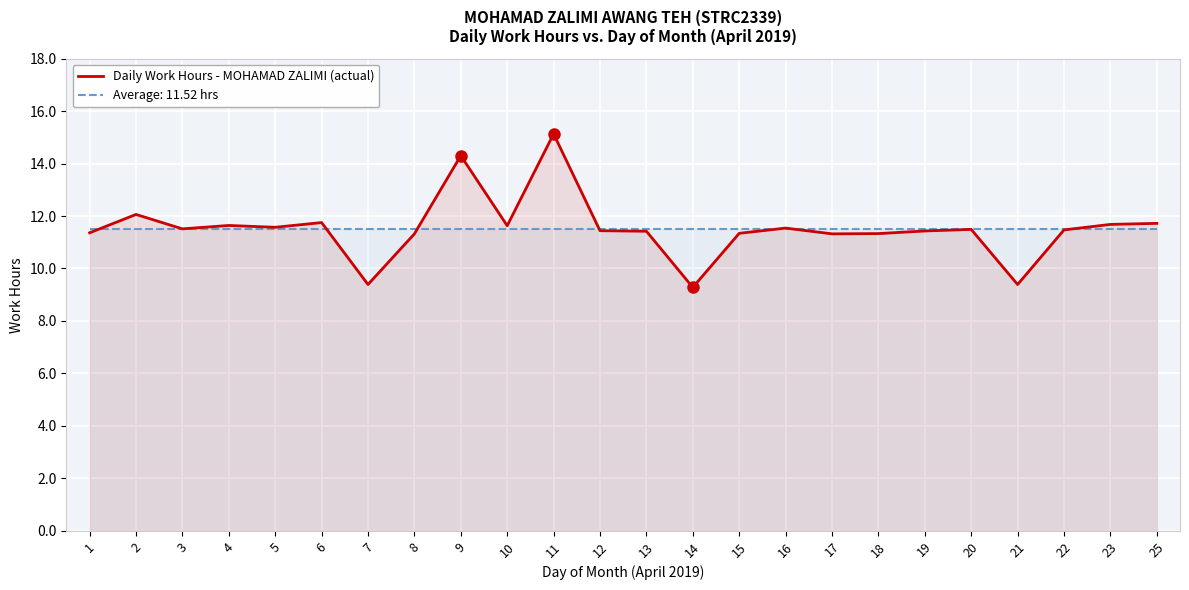

What is the ratio of the value at 20 to the value at 13?

1.0